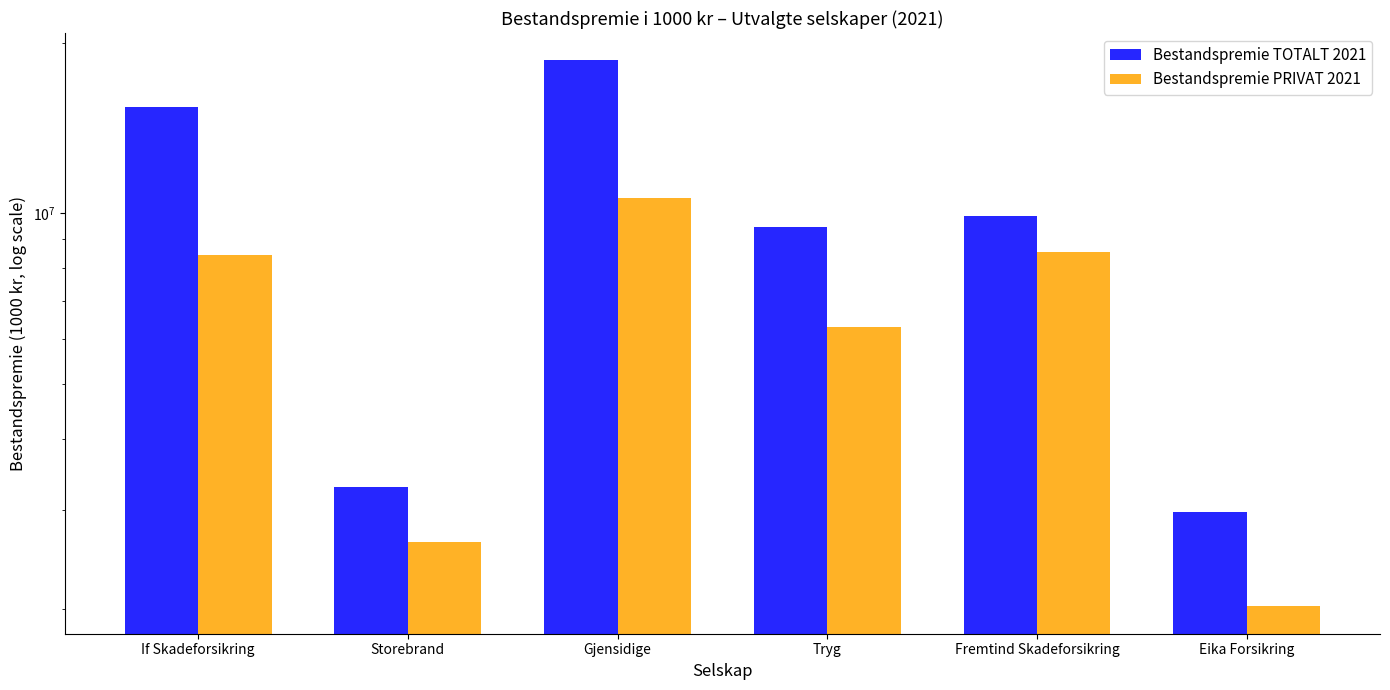

What position from the right is If Skadeforsikring?

6